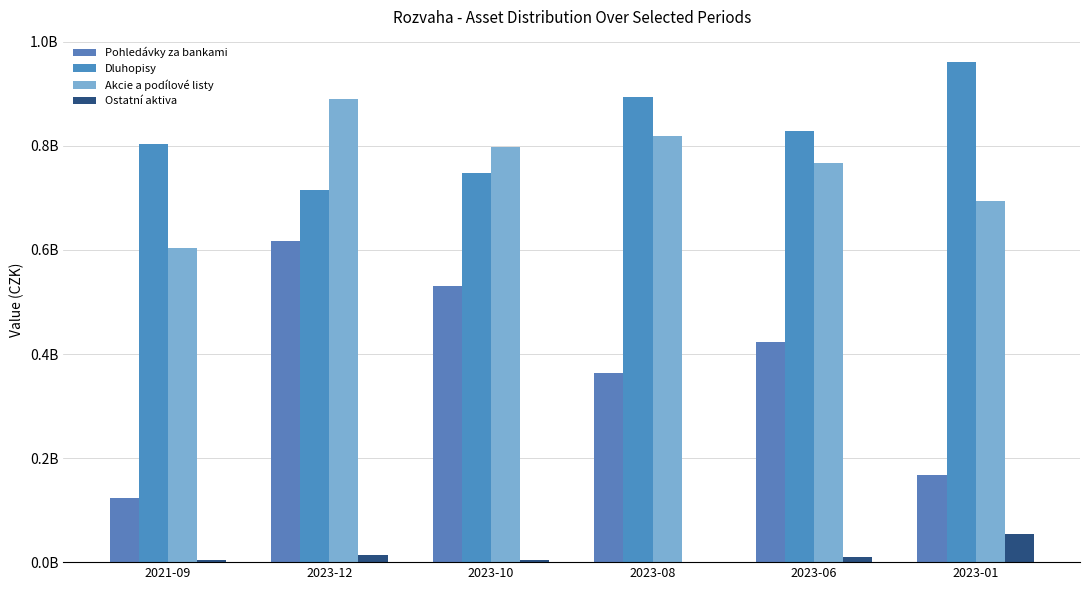

Count the number of categories in the chart.

6